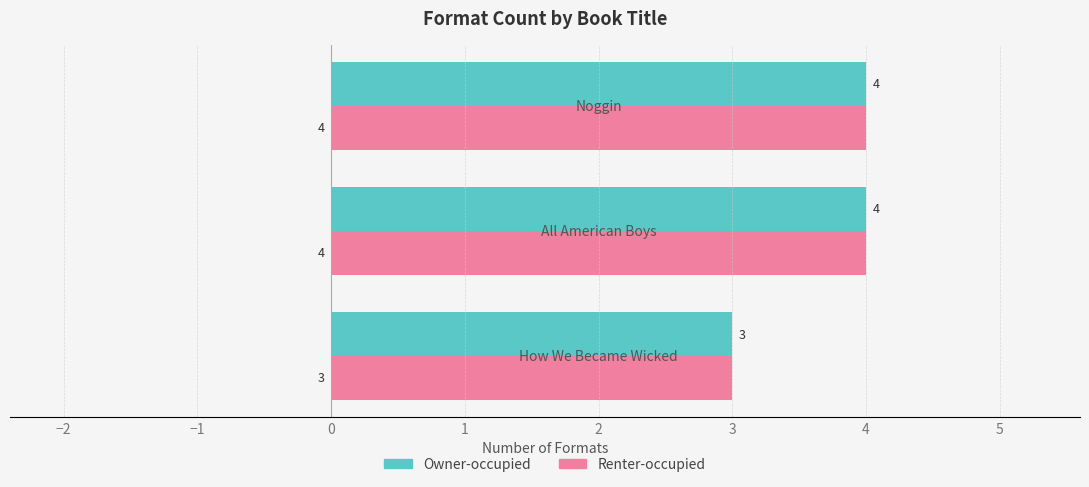

What is the lowest value of the Renter-occupied series?

3